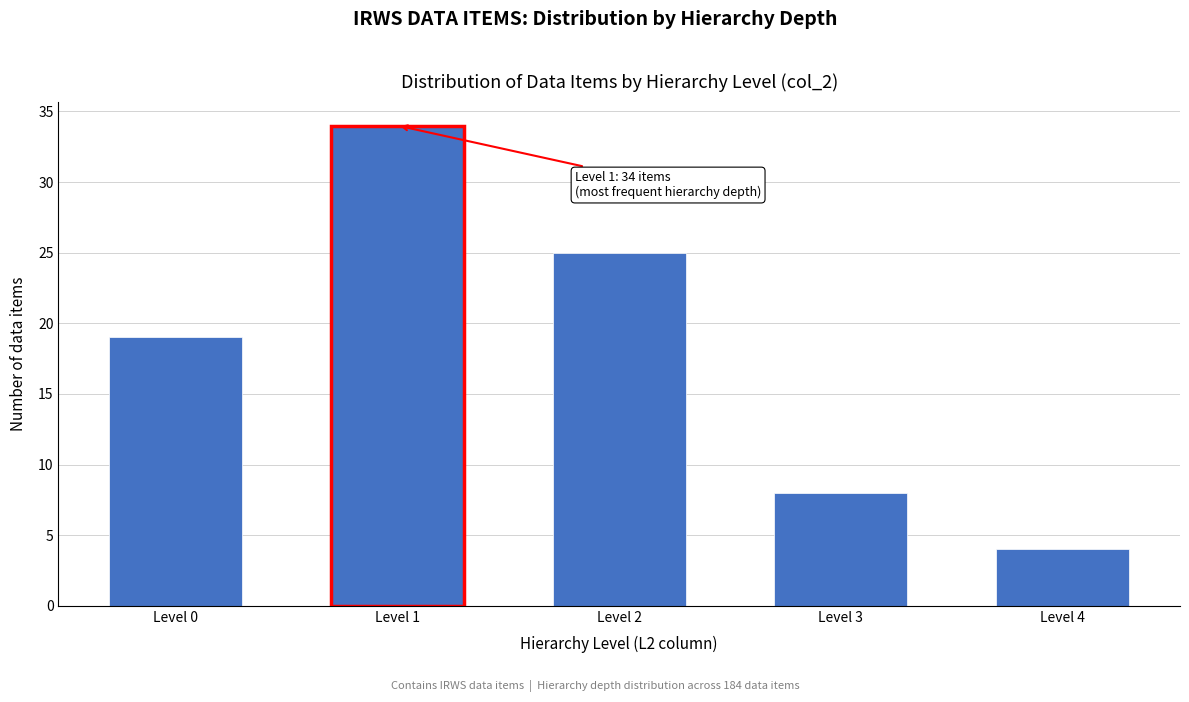

Reading left to right, what are all the values shown in this chart?

Level 0=19	Level 1=34	Level 2=25	Level 3=8	Level 4=4